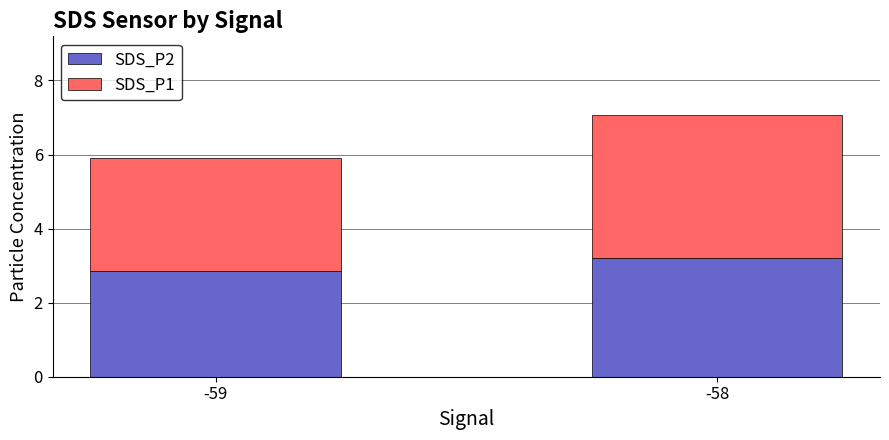

Reading right to left, transcribe the values for SDS_P2.

3.2	2.9